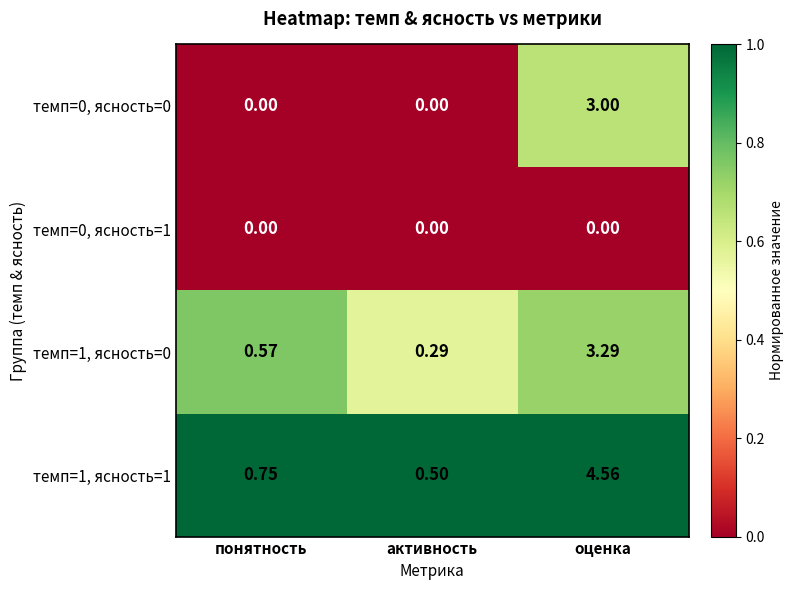

At оценка, list the series in order from largest to smallest.

темп=1, ясность=1, темп=1, ясность=0, темп=0, ясность=0, темп=0, ясность=1